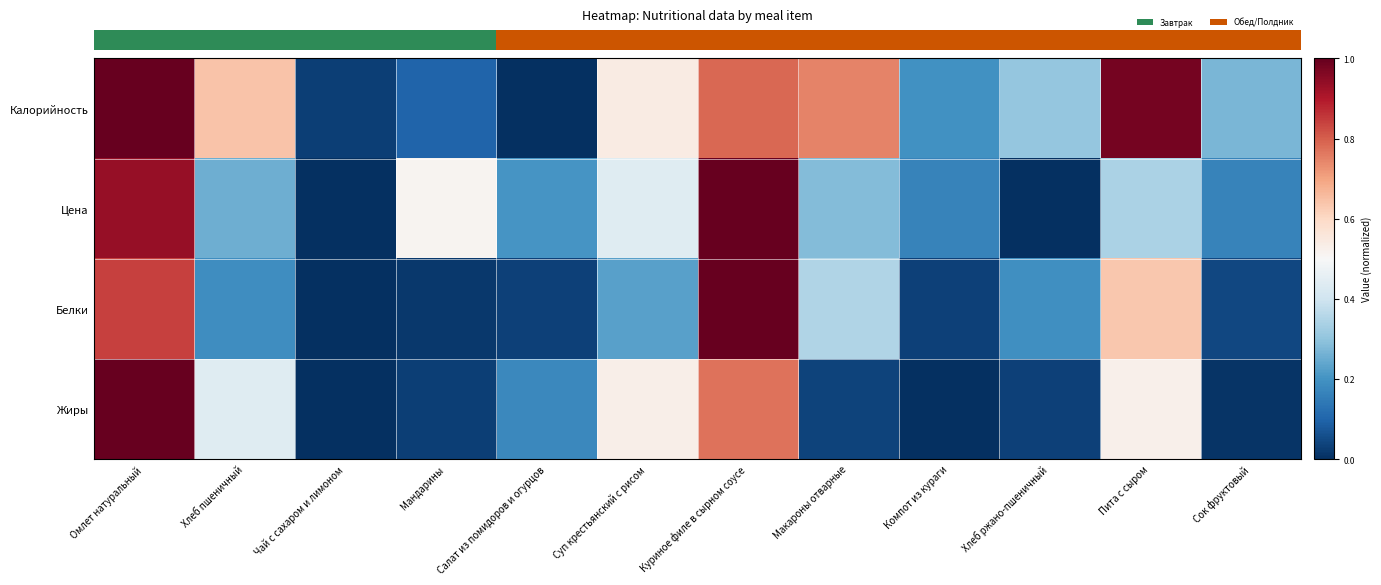

At which category does the chart reach its minimum across all series?

Салат из помидоров и огурцов